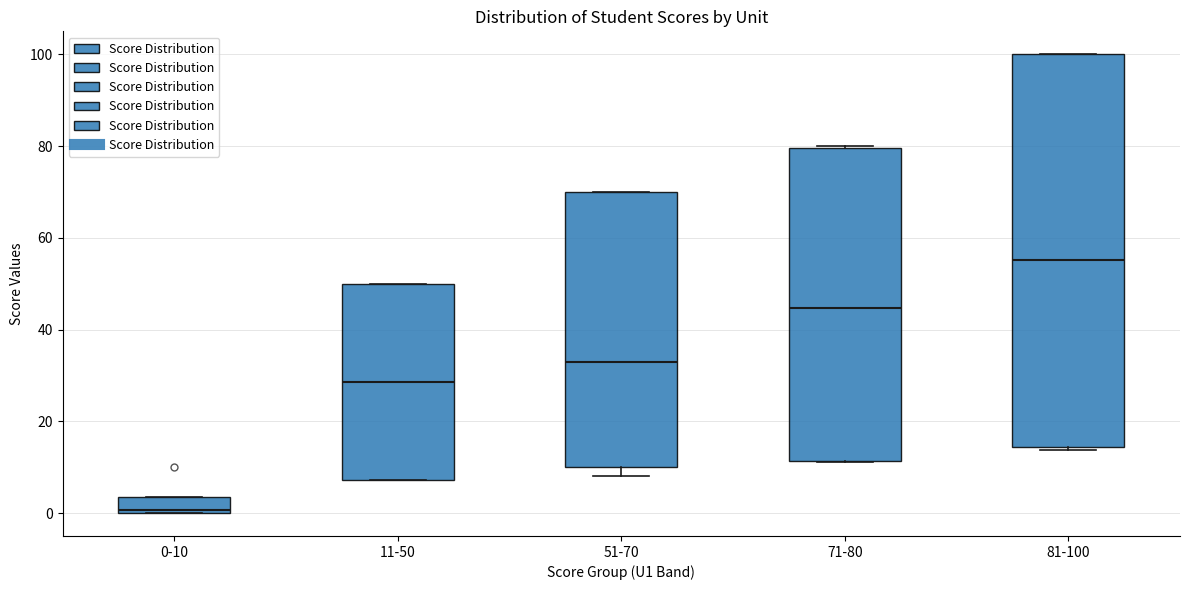

Where is the lower edge of the box for 11-50 on the y-axis? The values are not printed on the chart, so give them approximately, as read against the axis.

8